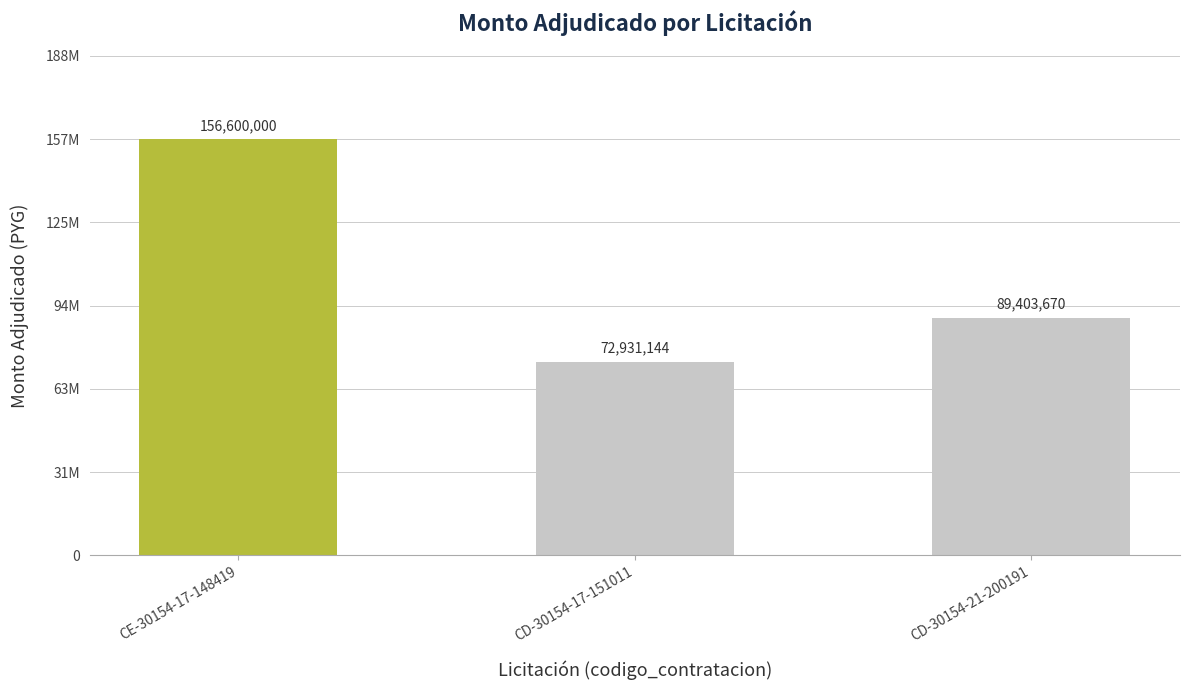

Does the chart contain any negative values?

No